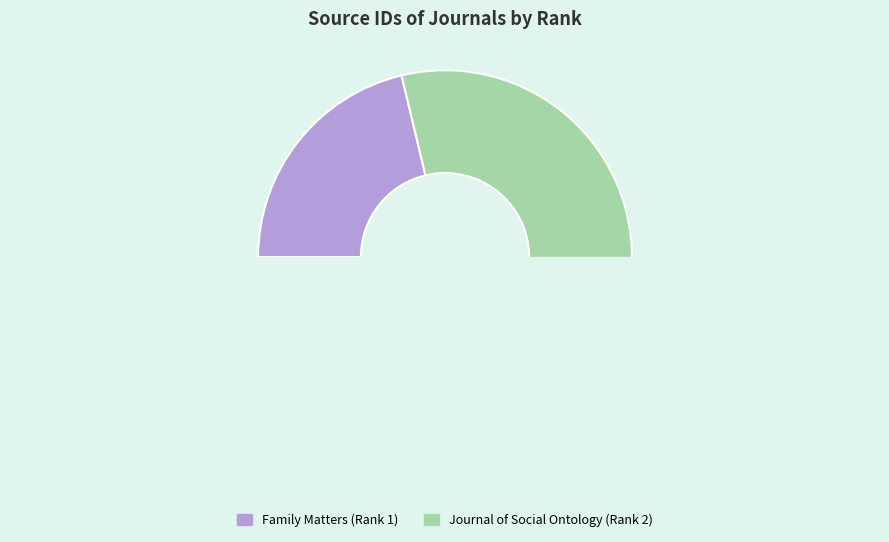

To the nearest percent, what is the combined percentage of Journal of Social Ontology (Rank 2) and Family Matters (Rank 1)?

100%